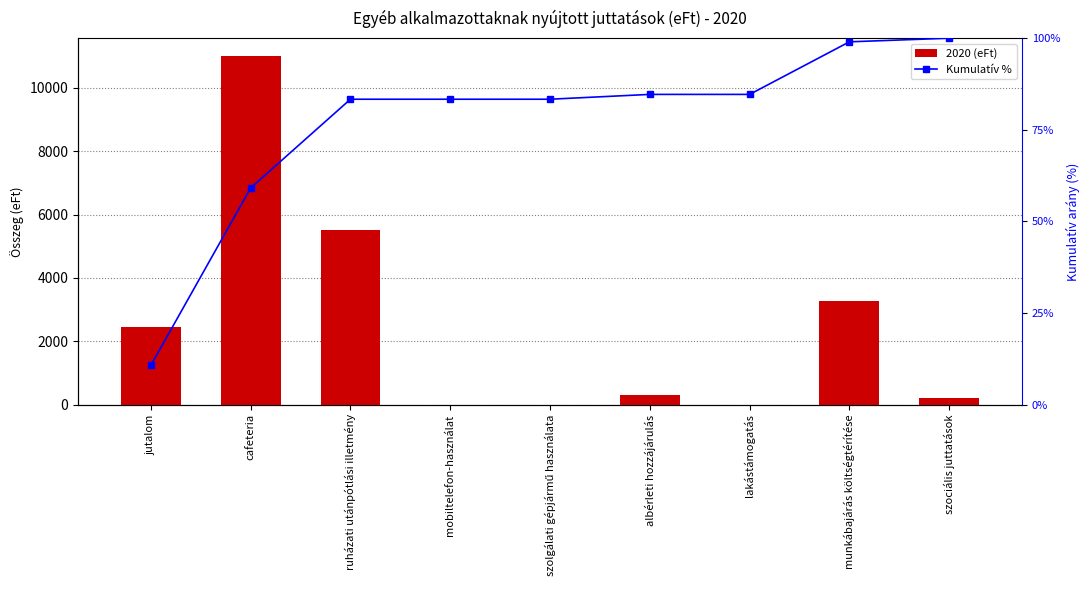

The Kumulatív % series shows 11020.8 at ruházati utánpótlási illetmény. True or false?

True